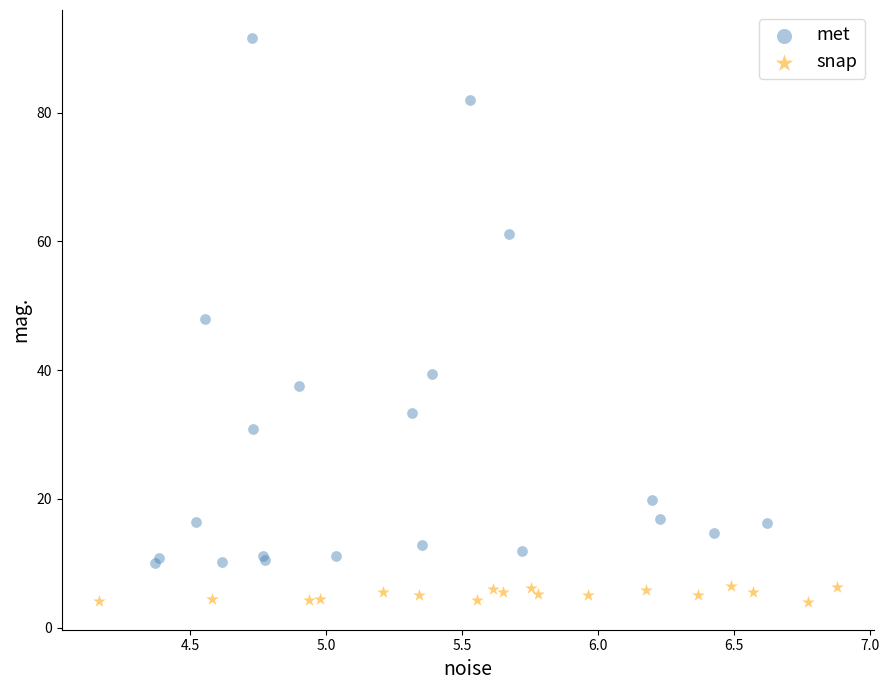

Which series reaches the maximum Y coordinate?

met